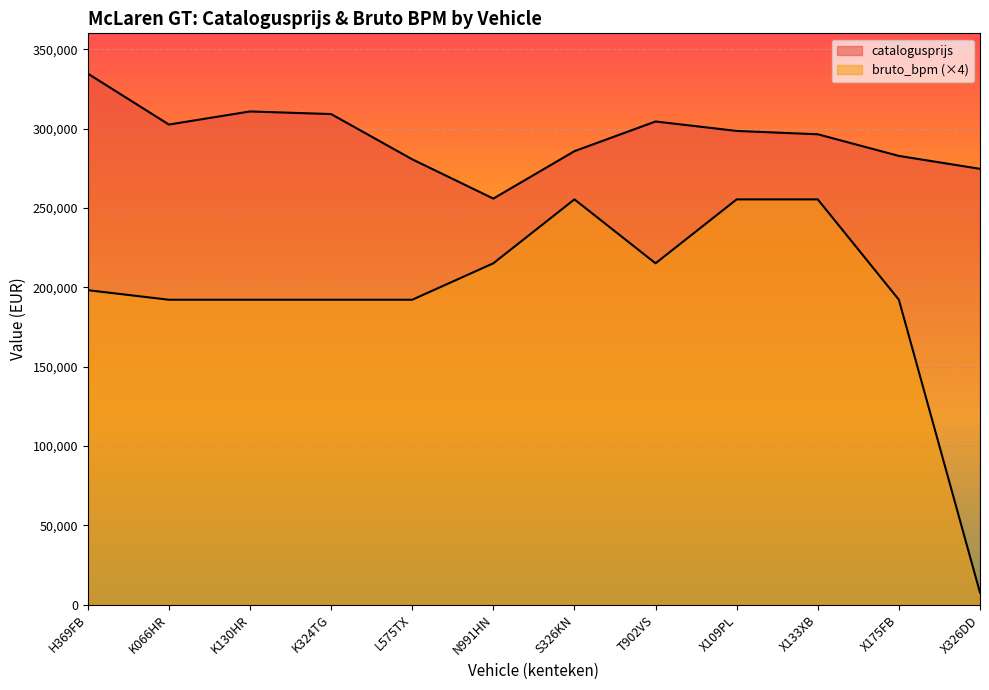

What is the highest value of the catalogusprijs series?

334640